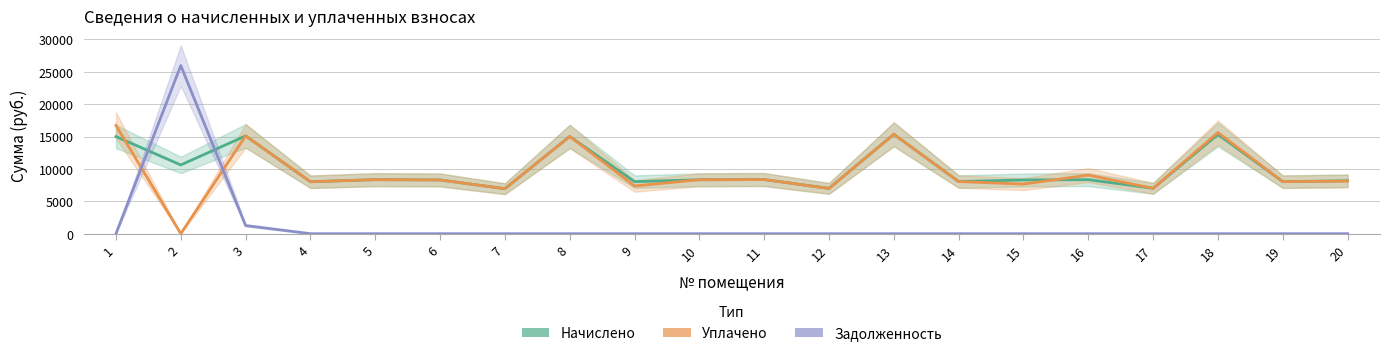

At how many categories does at least one series exceed 22042?

1